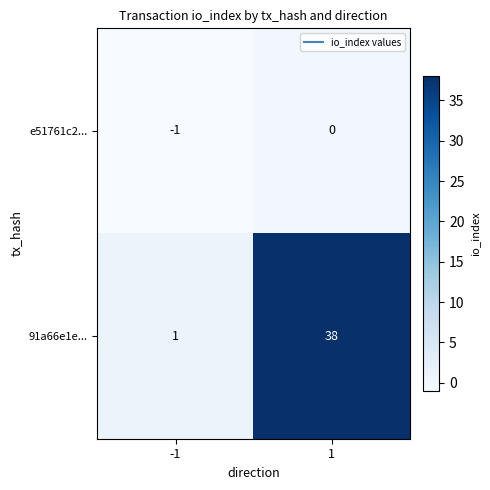

What is the difference between the highest and lowest values at -1?

2